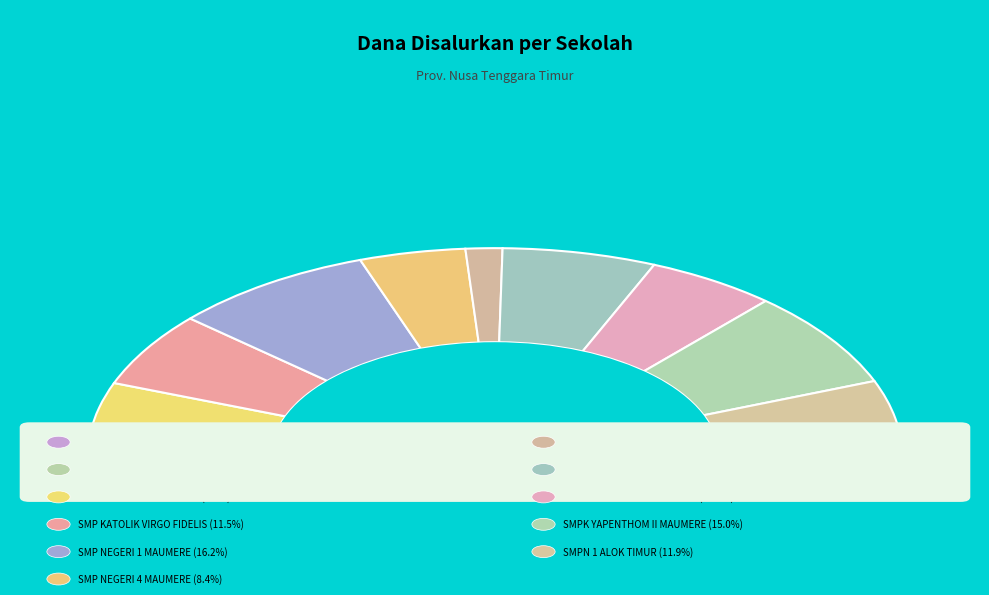

What is the change in value from SMP KATOLIK VIRGO FIDELIS to SMP NEGERI 1 MAUMERE?

+16125000